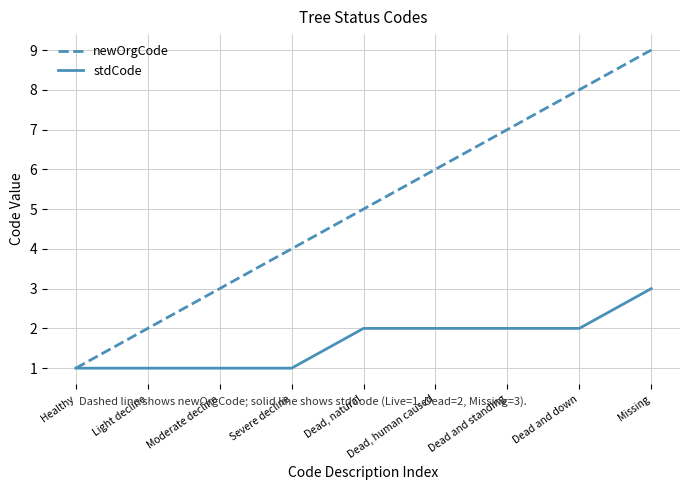

Rank the series by their average value, from highest to lowest.

newOrgCode, stdCode